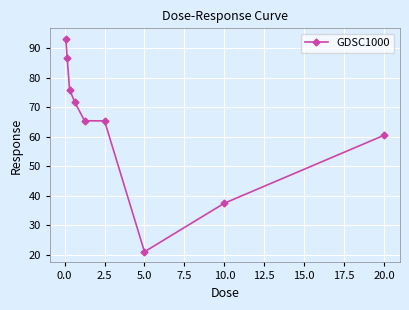

What is the value of the 2nd point from the left?

86.8